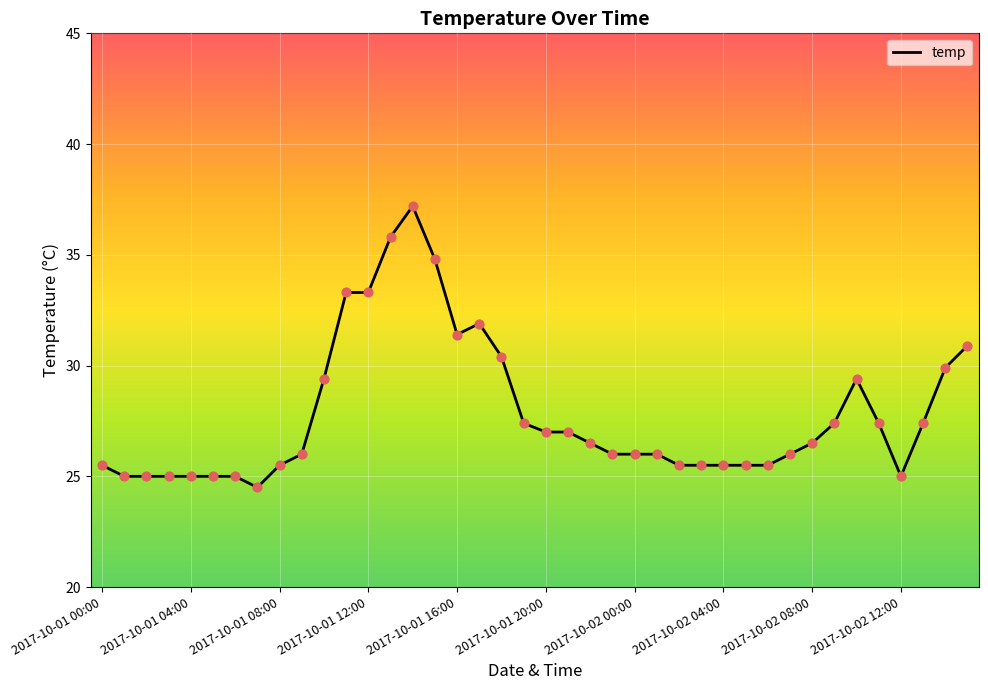

What is the difference between the maximum and minimum values?

12.7